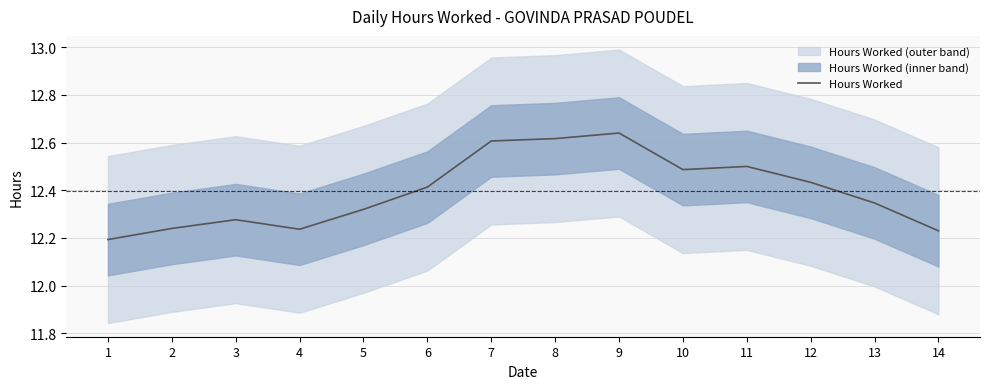

The chart shows a value of 12.3 at 13. True or false?

True